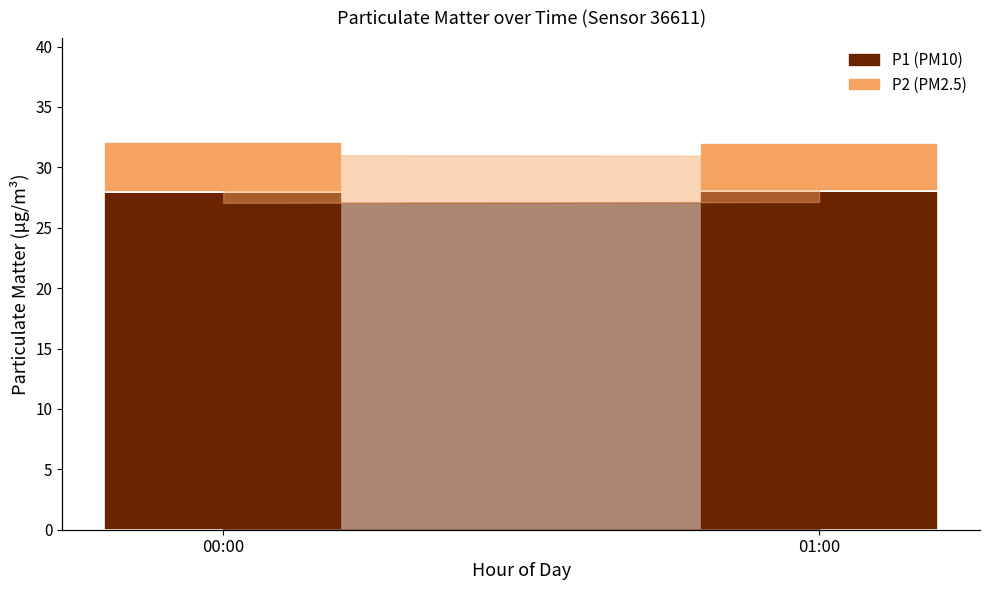

What is the approximate value of P1 (PM10) at 00:00?

28.0